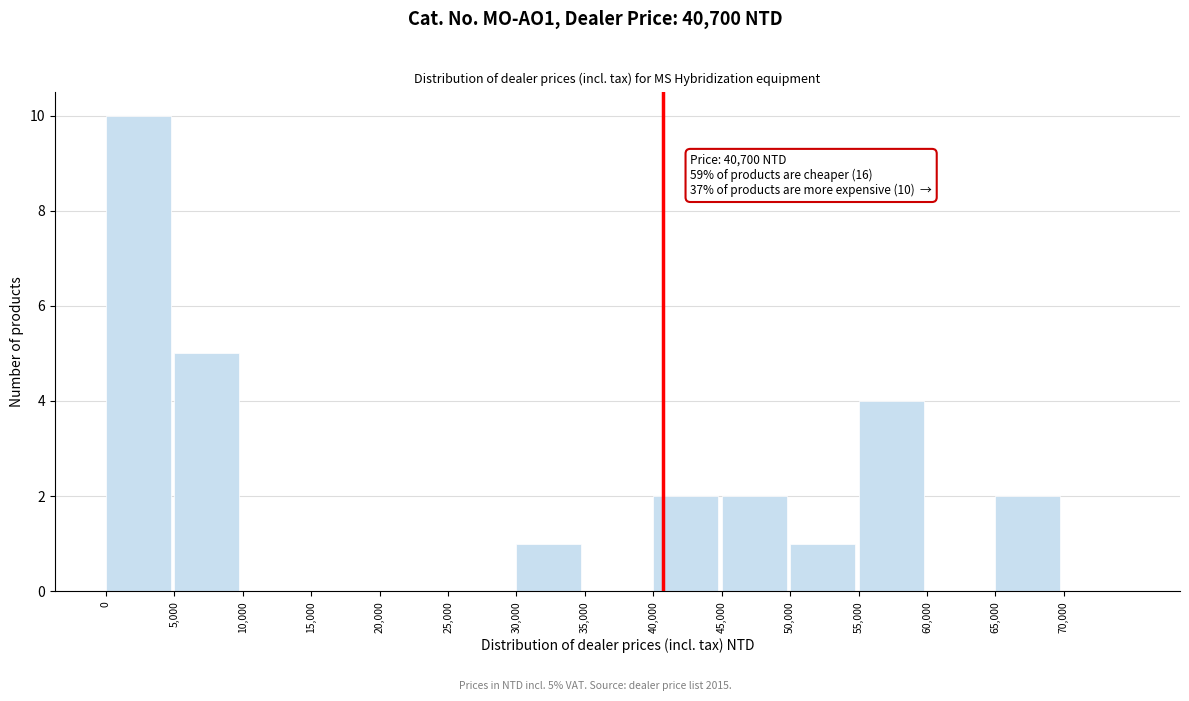

Over which range of the x-axis is the bar tallest?

0 to 5000